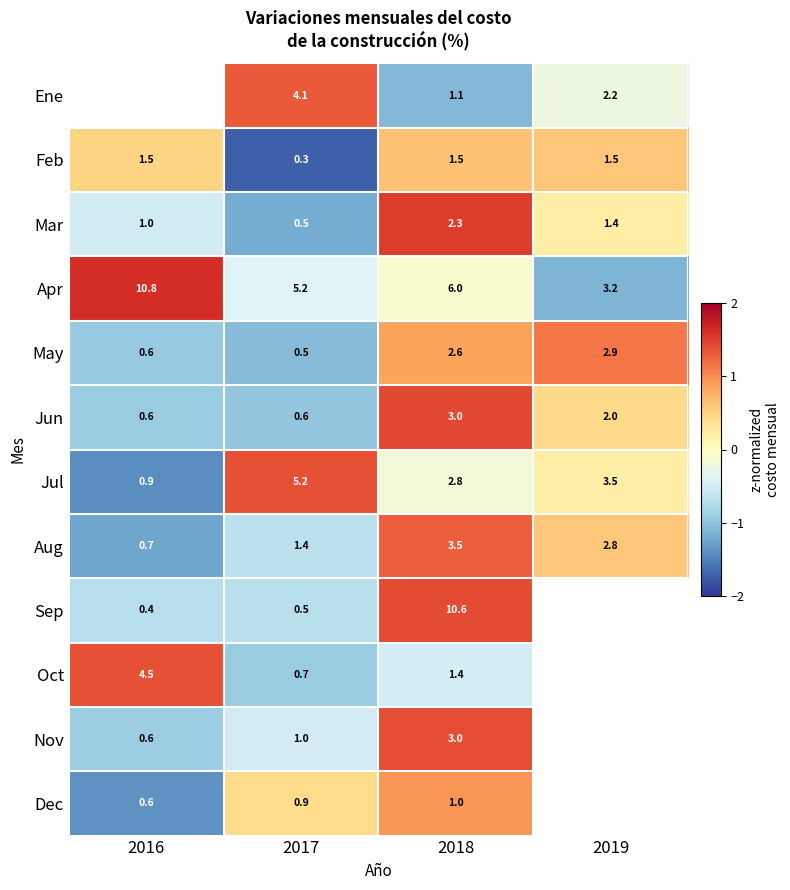

Between 2016 and 2018, which is larger?

2018